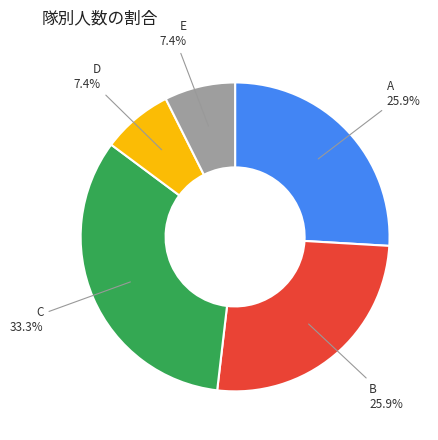

How many segments does this pie chart have?

5